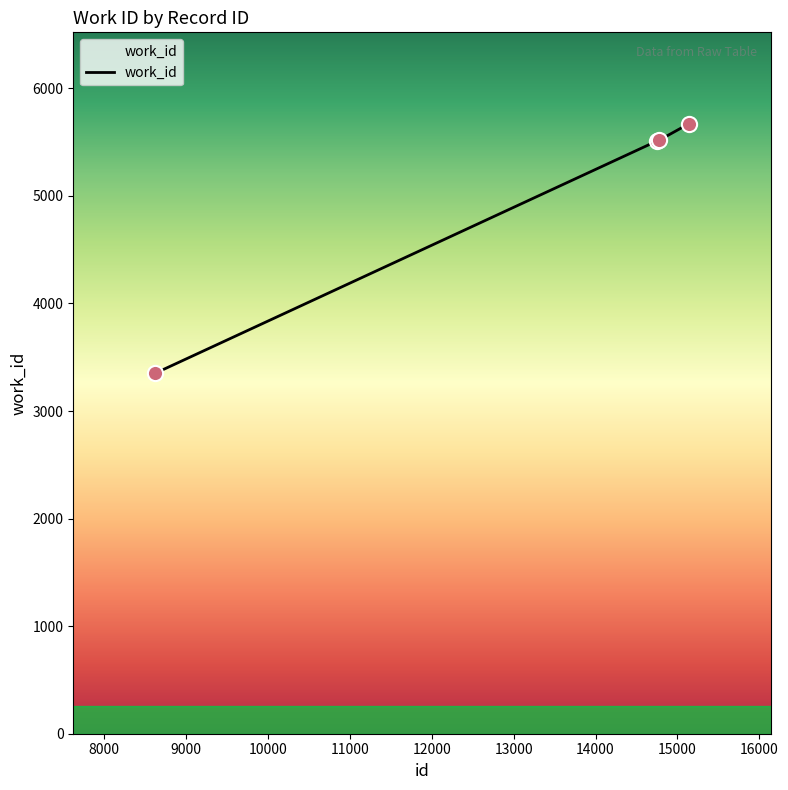

What is the change in value from 14746 to 15138?

+161